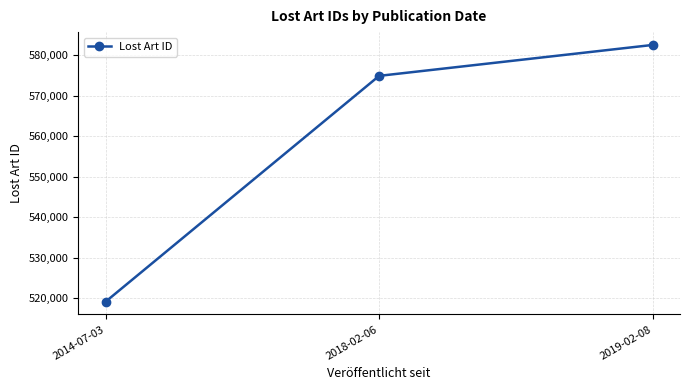

What is the sum of all values?

1676478